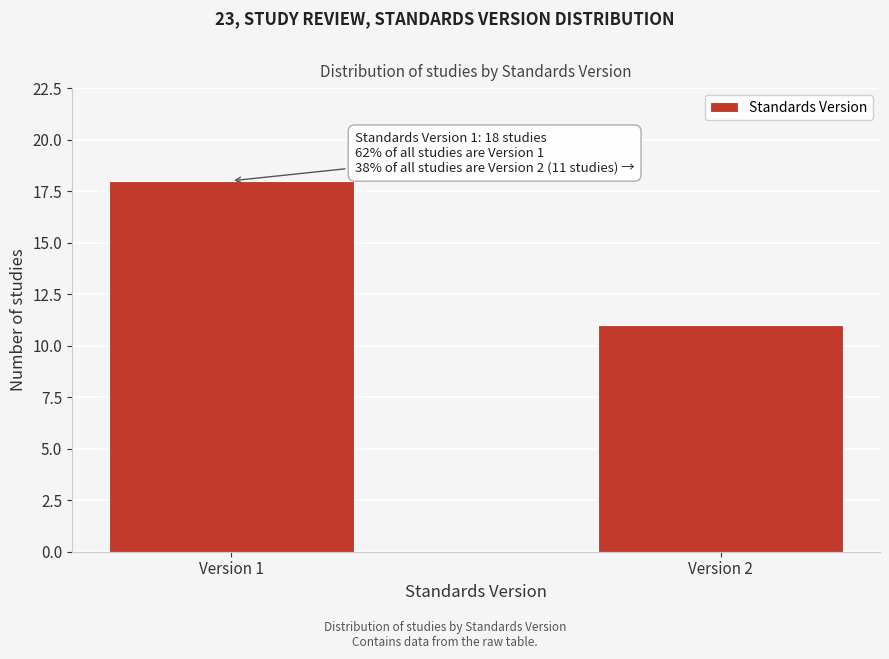

Reading left to right, transcribe all the data shown in this chart.

Version 1=18	Version 2=11